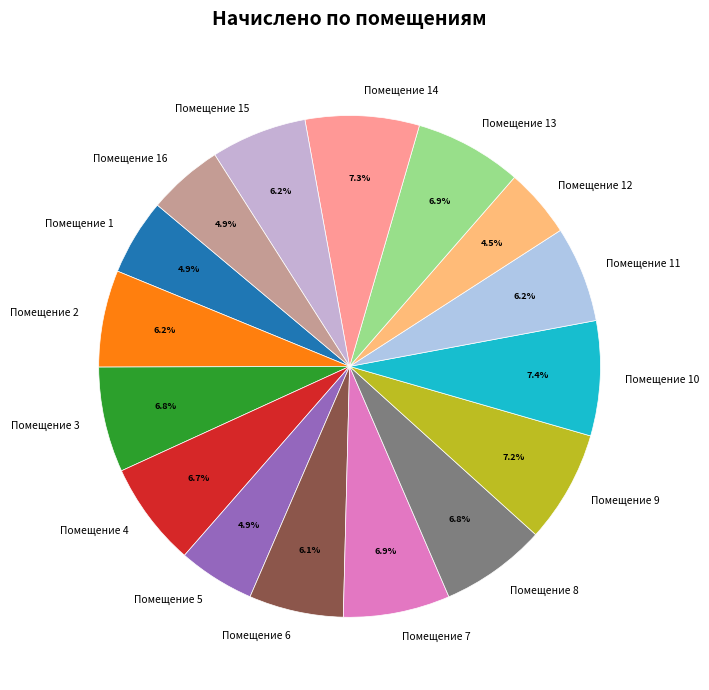

Is there a majority slice in this chart?

No